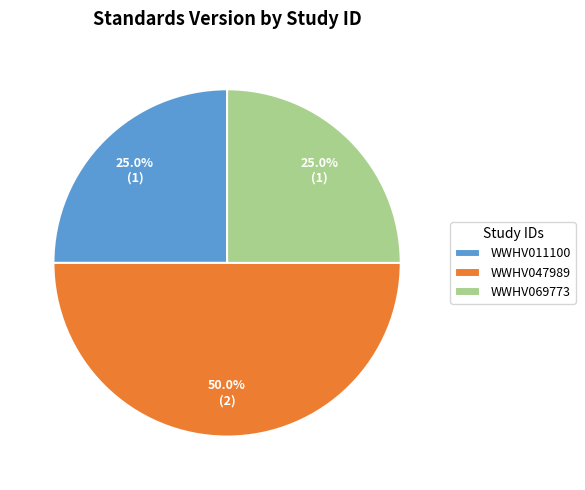

What is the largest slice in the pie chart?

WWHV047989